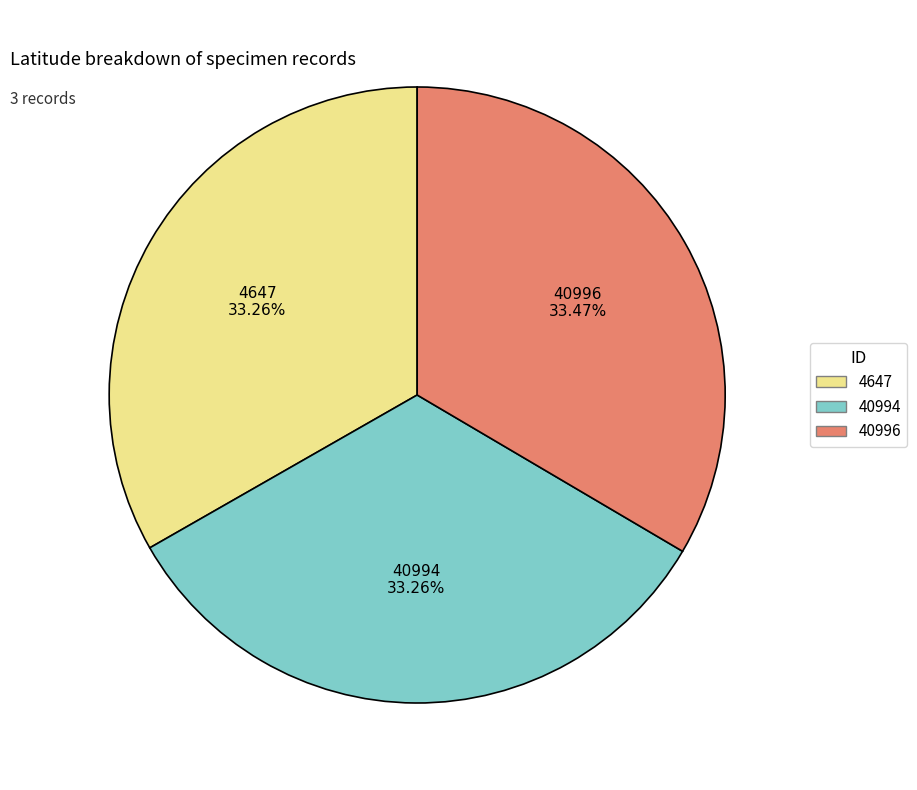

Approximately how many times larger is the value at 40996 compared to 4647?

1.0